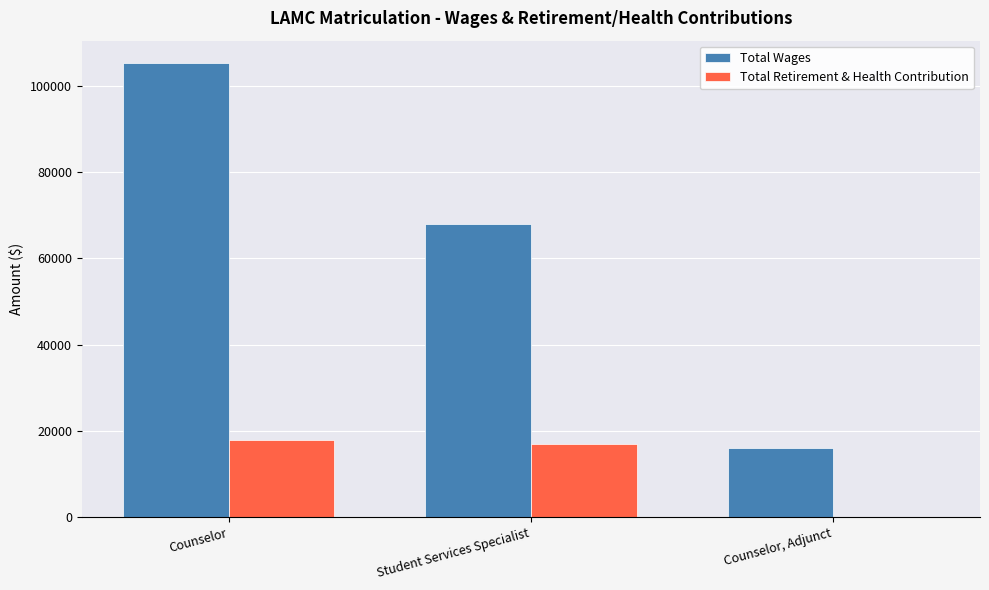

Reading left to right, extract all data points from this chart.

Total Wages: Counselor=105229	Student Services Specialist=68022	Counselor, Adjunct=15990
Total Retirement & Health Contribution: Counselor=17863	Student Services Specialist=16957	Counselor, Adjunct=0